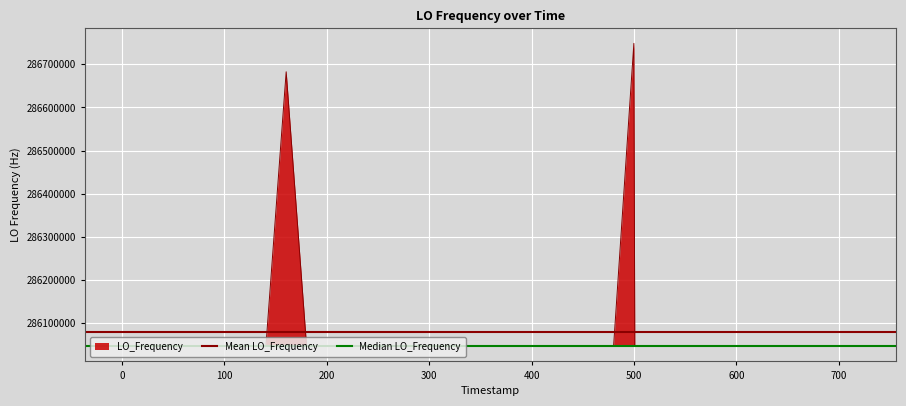

Is it true that Median LO_Frequency equals 286047150.8 at 0?

True